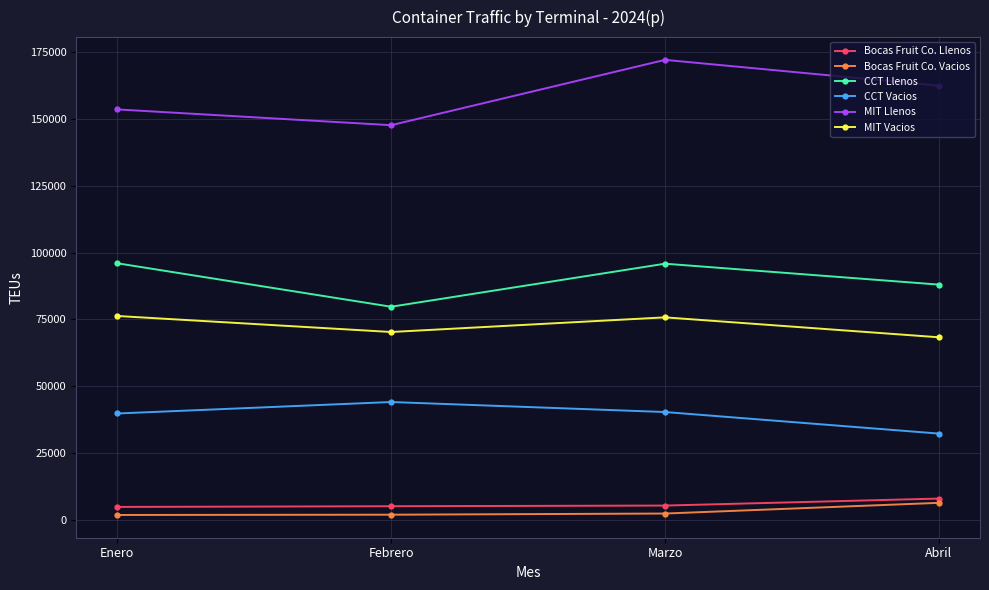

True or false: MIT Llenos and Bocas Fruit Co. Llenos cross at least once.

False